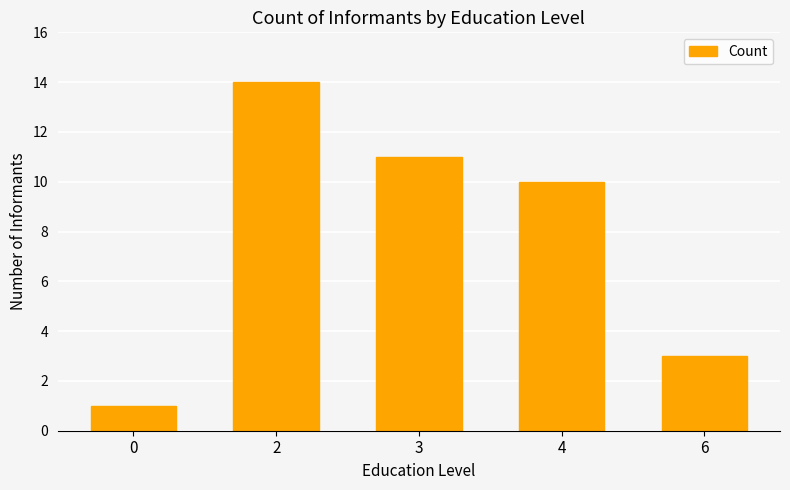

What is the greatest value displayed?

14